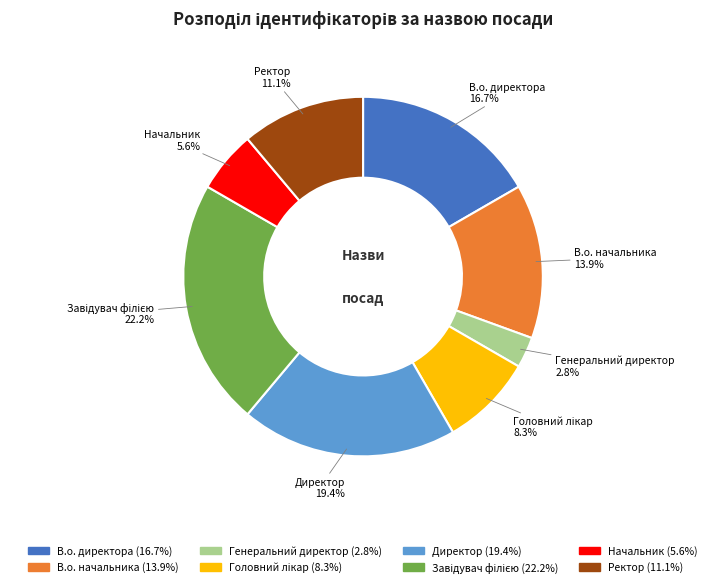

Which slice is the smallest?

Генеральний директор